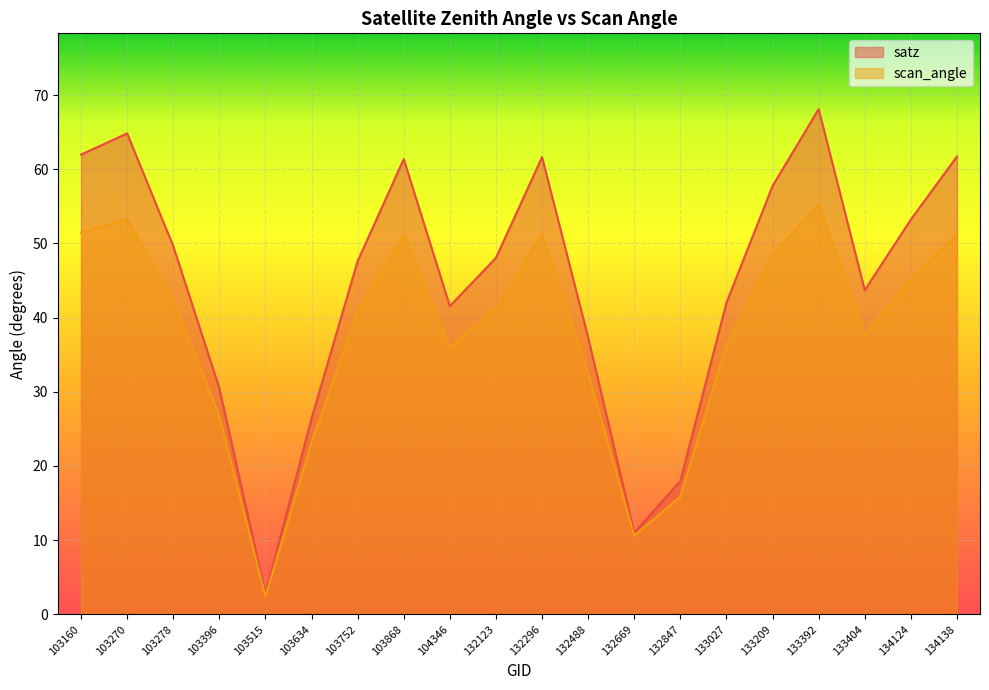

What is the sum of the satz values at 134124 and 133404?

96.9